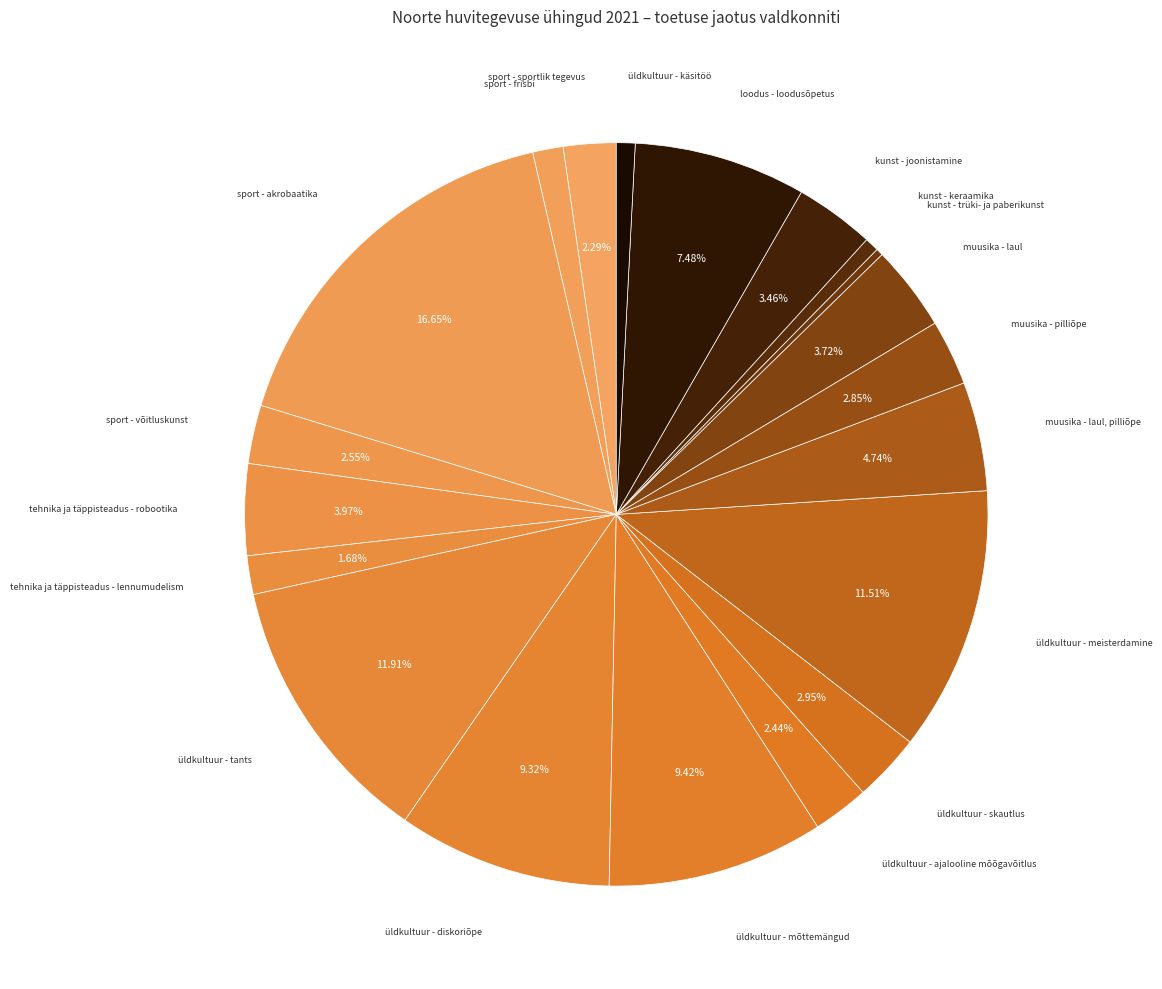

Count the number of slices in the pie.

20